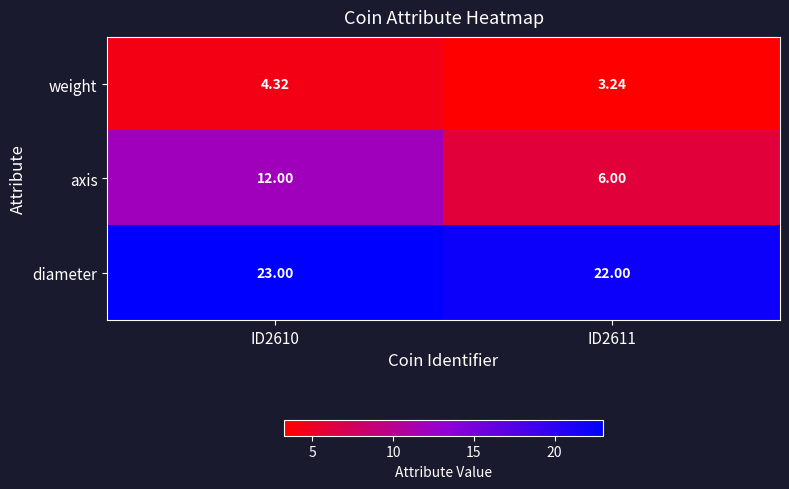

Which series has the widest spread of values?

axis